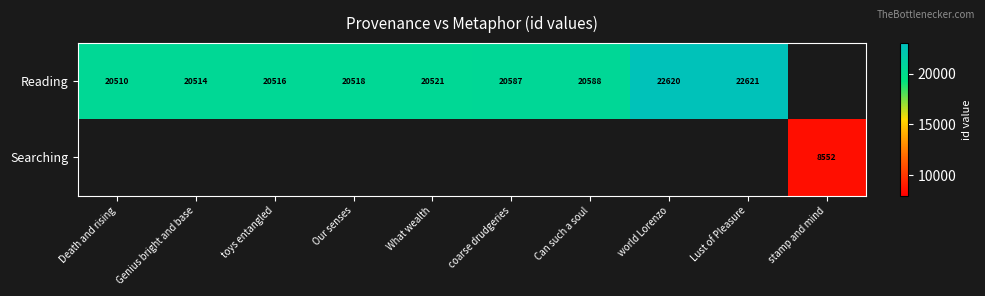

Is it true that Searching equals 8552 at stamp and mind?

True